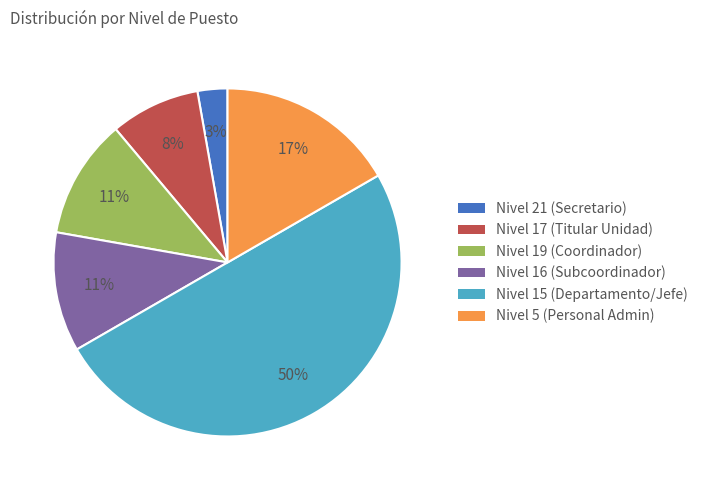

To the nearest percent, what is the average slice percentage?

17%